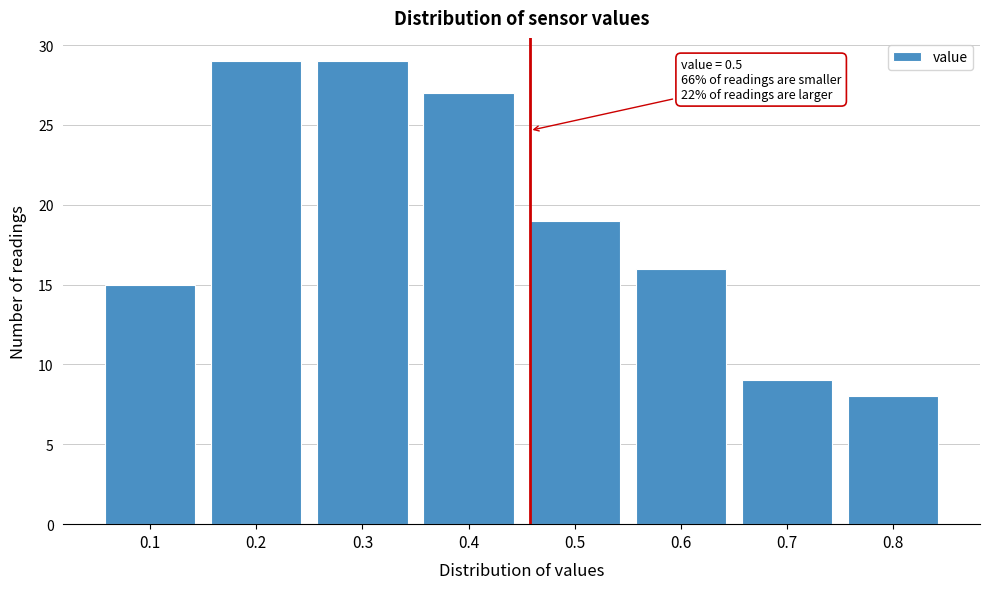

Reading left to right, transcribe all the data shown in this chart.

0.1=15	0.2=29	0.3=29	0.4=27	0.5=19	0.6=16	0.7=9	0.8=8